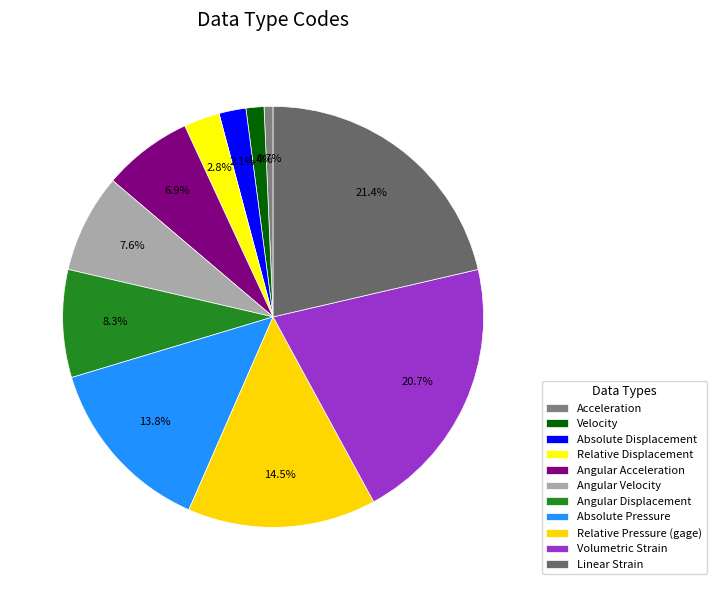

What percentage is the Absolute Pressure slice, to the nearest percent?

14%